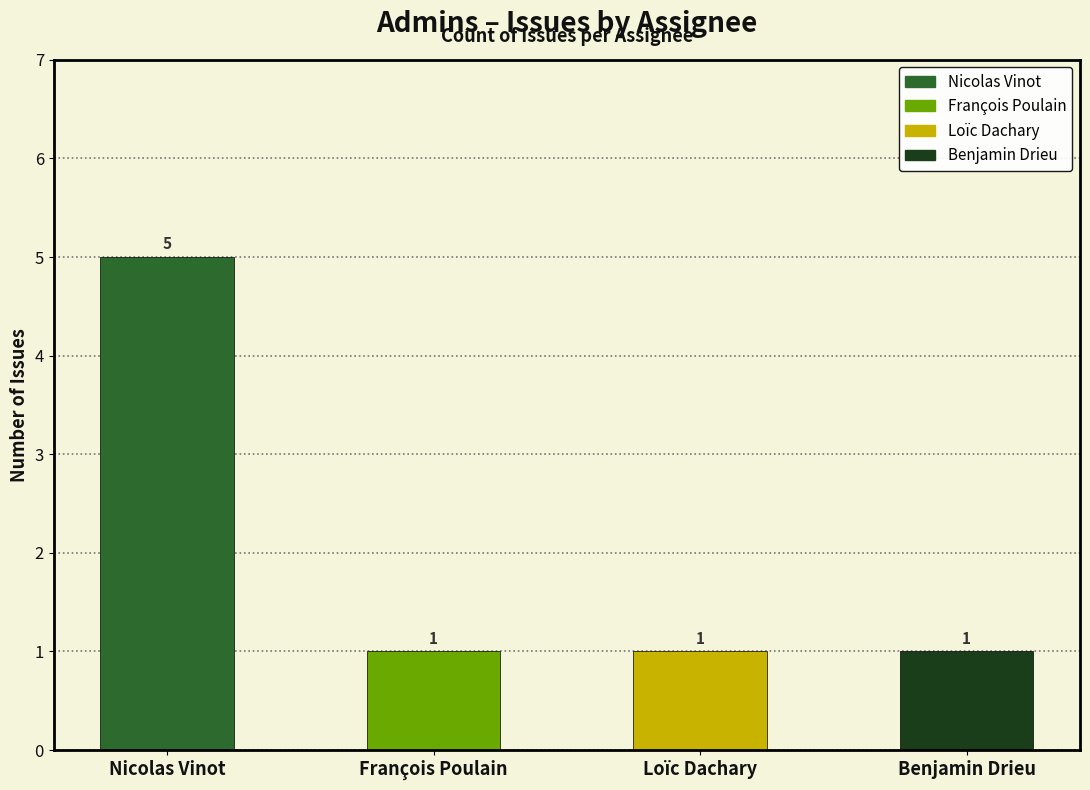

Is it true that the value at Benjamin Drieu is 2?

False